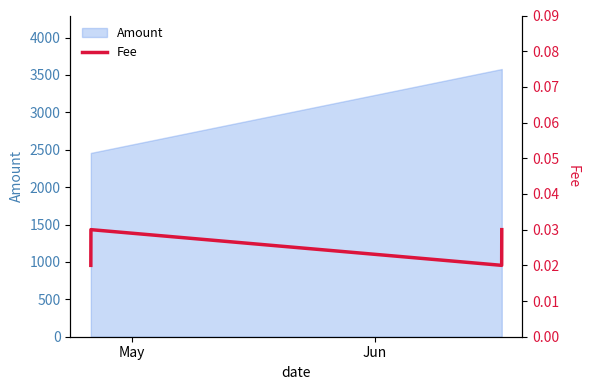

What is the minimum value for Amount?

2456.5